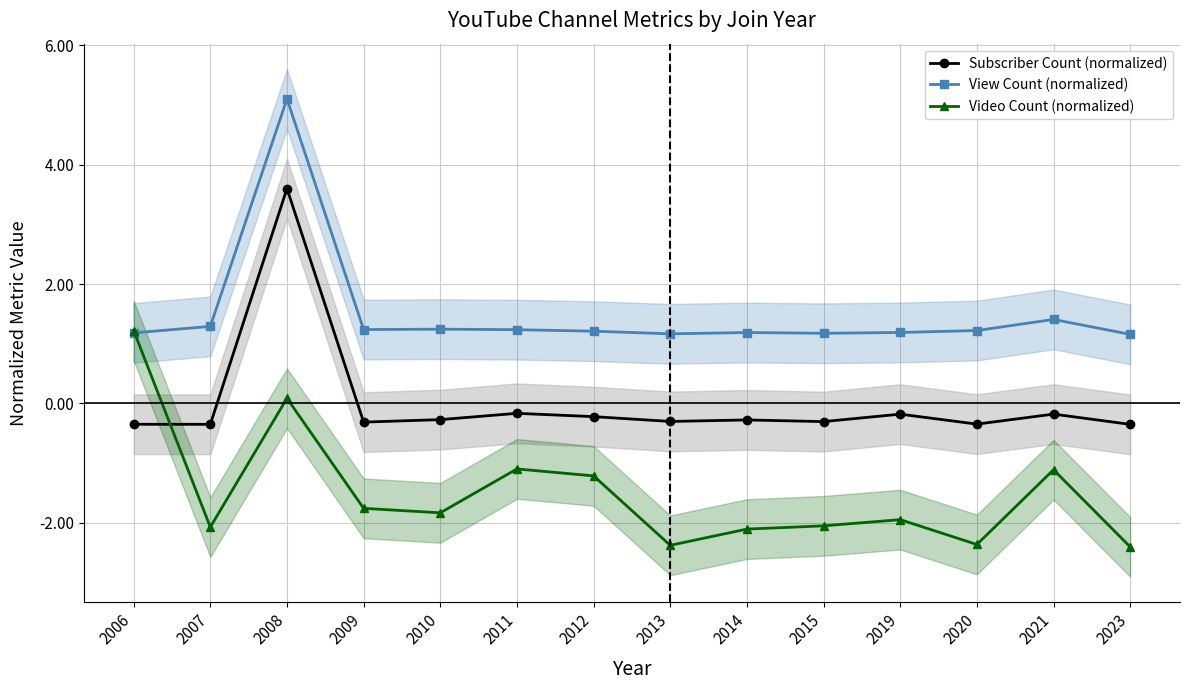

What is the difference between the Subscriber Count (normalized) values at 2012 and 2011?

0.1